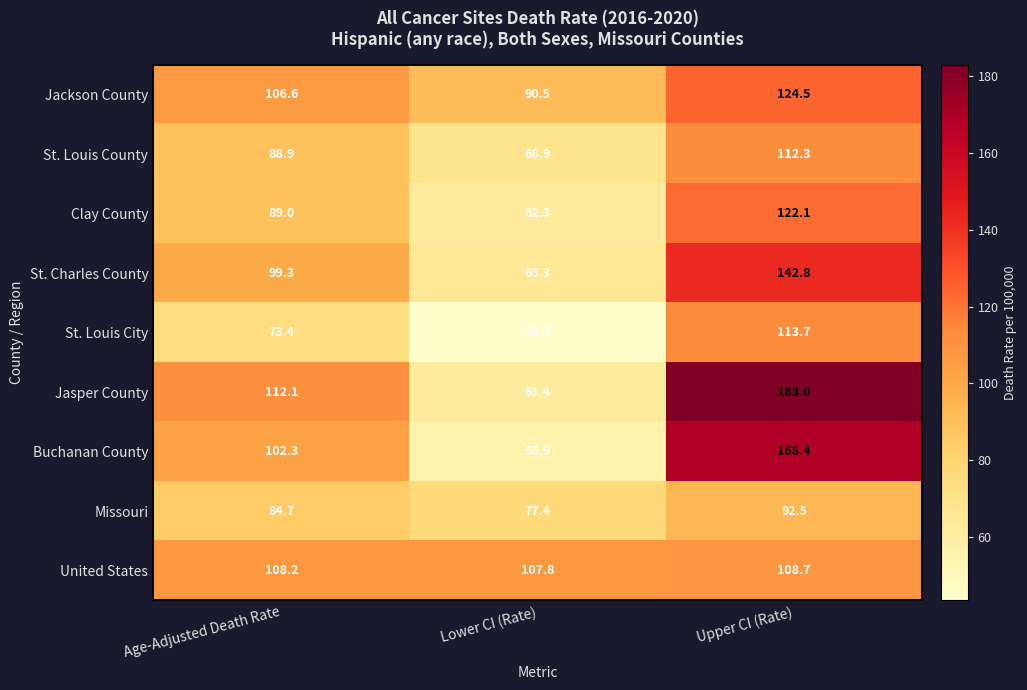

Reading left to right, transcribe all the data shown in this chart.

Jackson County: Age-Adjusted Death Rate=106.6	Lower CI (Rate)=90.5	Upper CI (Rate)=124.5
St. Louis County: Age-Adjusted Death Rate=88.9	Lower CI (Rate)=68.9	Upper CI (Rate)=112.3
Clay County: Age-Adjusted Death Rate=89.0	Lower CI (Rate)=62.3	Upper CI (Rate)=122.1
St. Charles County: Age-Adjusted Death Rate=99.3	Lower CI (Rate)=65.3	Upper CI (Rate)=142.8
St. Louis City: Age-Adjusted Death Rate=73.4	Lower CI (Rate)=43.4	Upper CI (Rate)=113.7
Jasper County: Age-Adjusted Death Rate=112.1	Lower CI (Rate)=61.4	Upper CI (Rate)=183.0
Buchanan County: Age-Adjusted Death Rate=102.3	Lower CI (Rate)=55.9	Upper CI (Rate)=168.4
Missouri: Age-Adjusted Death Rate=84.7	Lower CI (Rate)=77.4	Upper CI (Rate)=92.5
United States: Age-Adjusted Death Rate=108.2	Lower CI (Rate)=107.8	Upper CI (Rate)=108.7